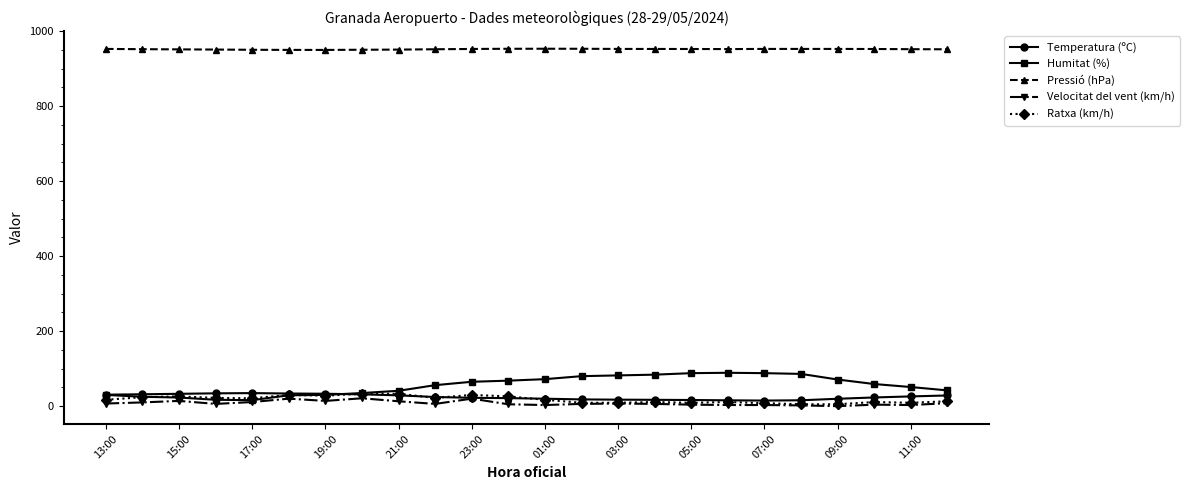

True or false: Ratxa (km/h) has more than 0 points higher than both neighbors.

True